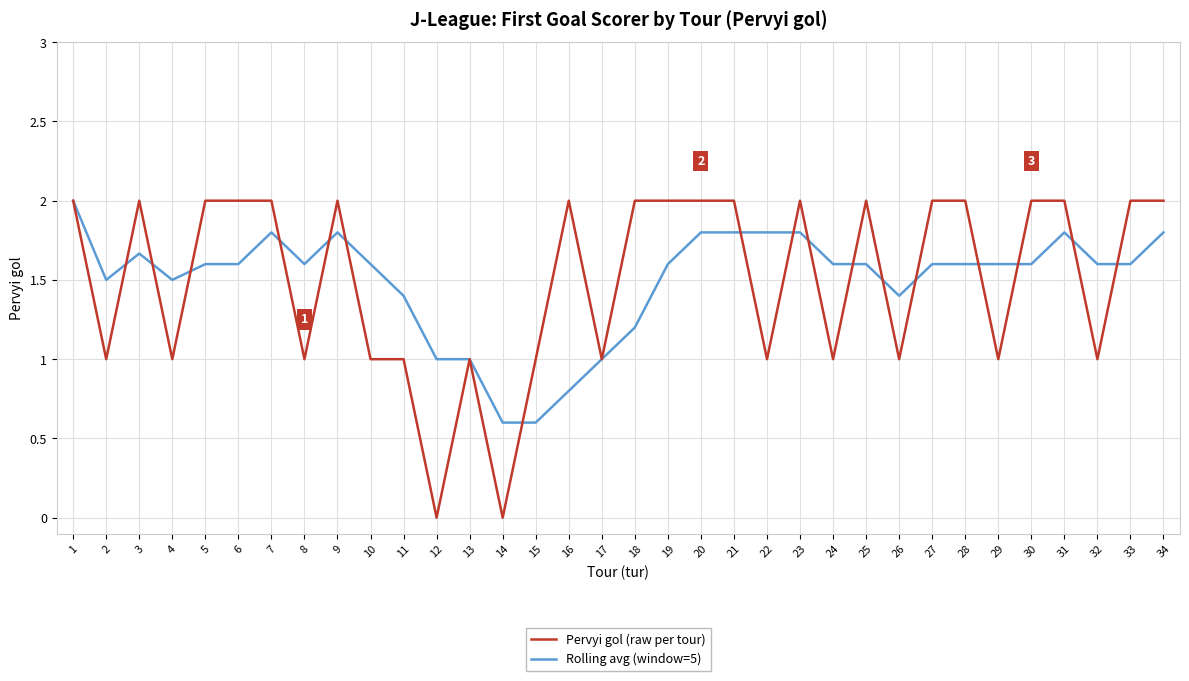

At which category does Rolling avg (window=5) reach its first local valley?

2